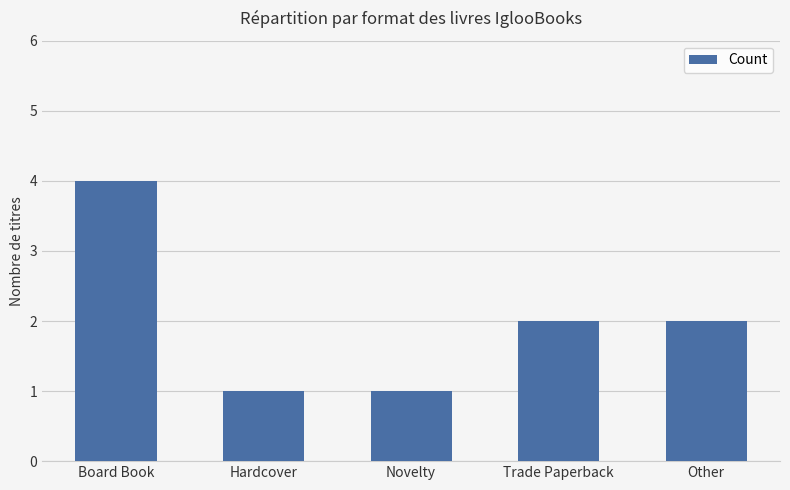

True or false: the data shows 1 at Novelty.

True